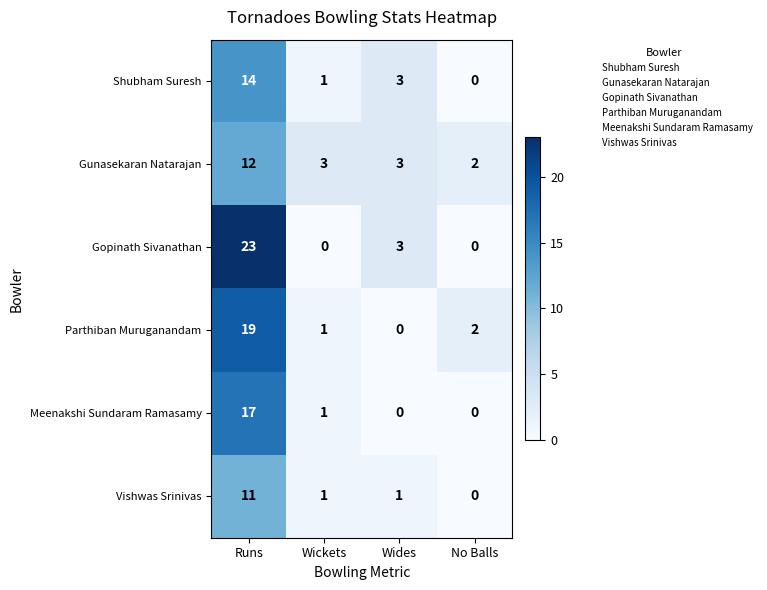

Which series changed the most between Runs and No Balls?

Gopinath Sivanathan